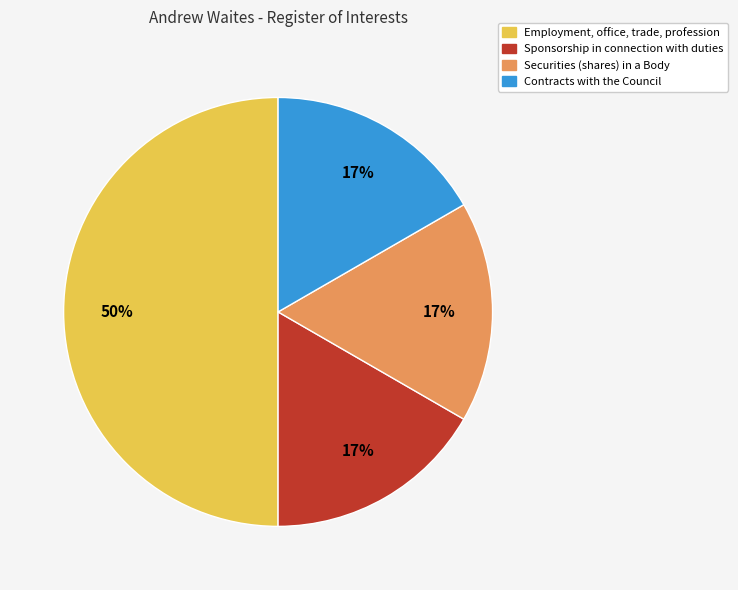

Is the sum of Contracts with the Council and Employment, office, trade, profession greater than half?

Yes